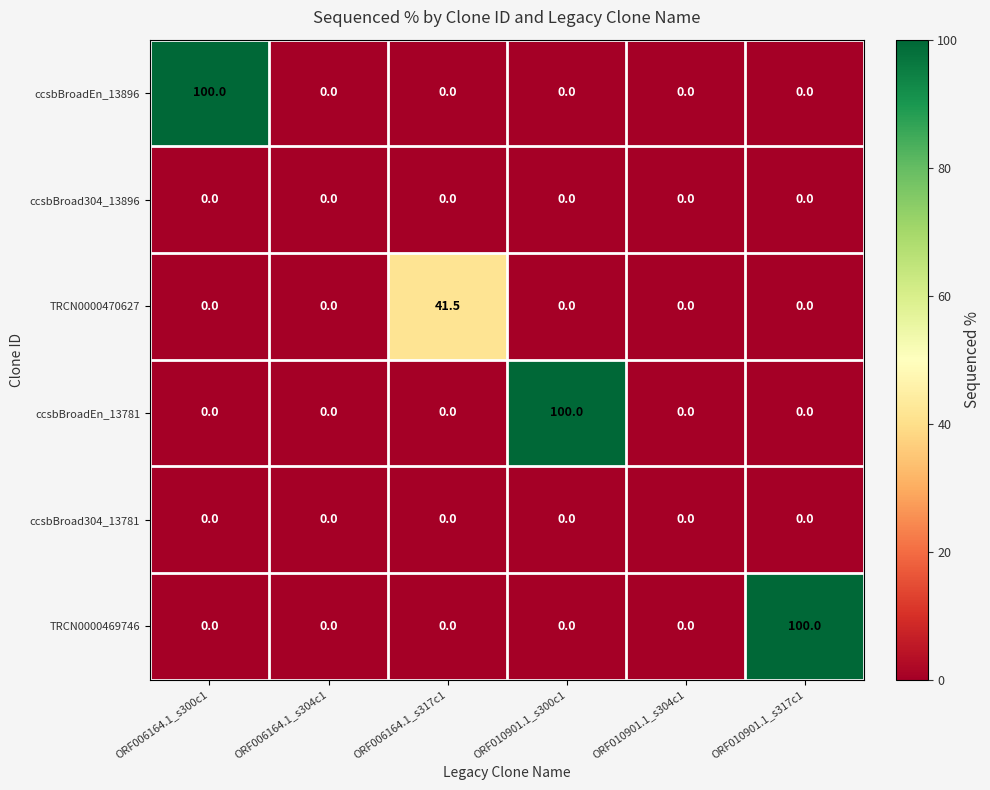

What is the difference between the maximum and minimum values in the ccsbBroadEn_13781 series?

100.0